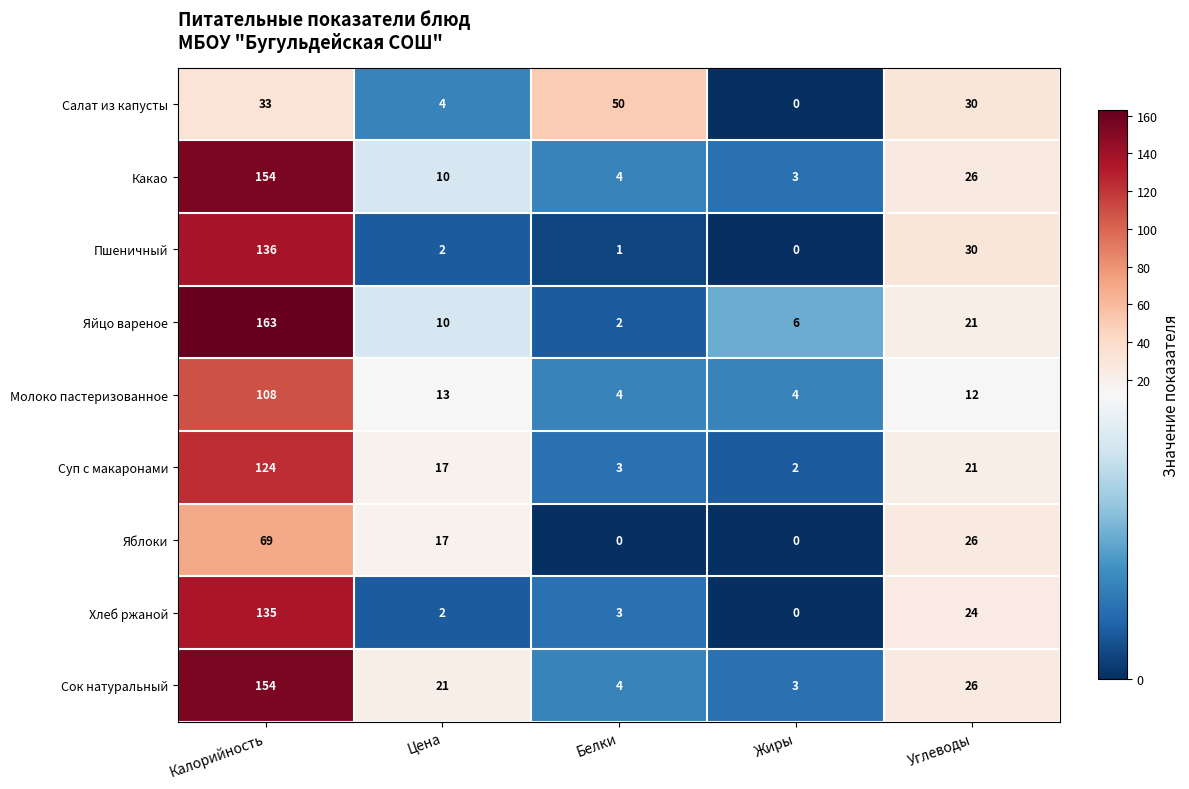

True or false: Какао has a value of 3 at Жиры.

True